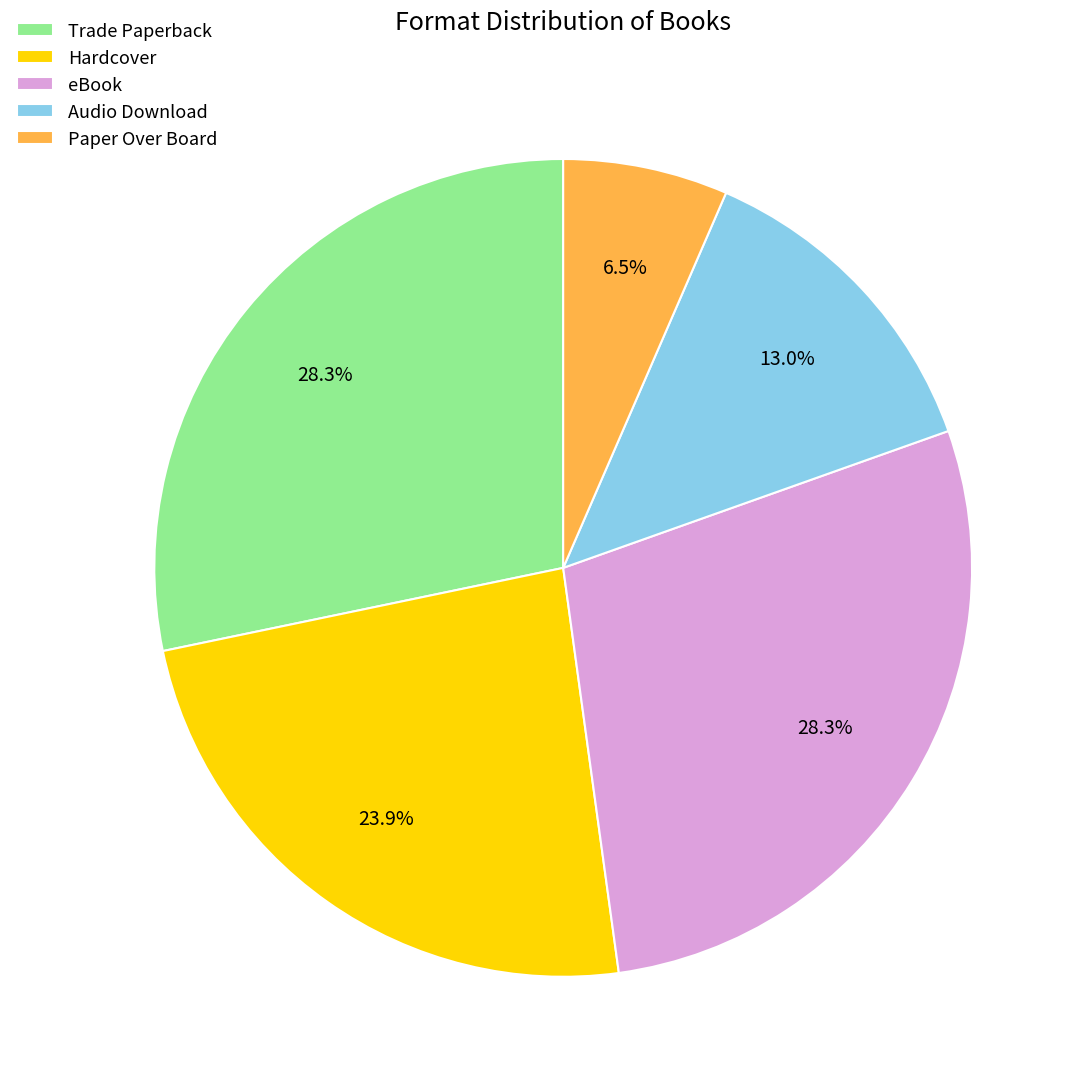

Approximately how many times larger is the value at Audio Download compared to Trade Paperback?

0.5